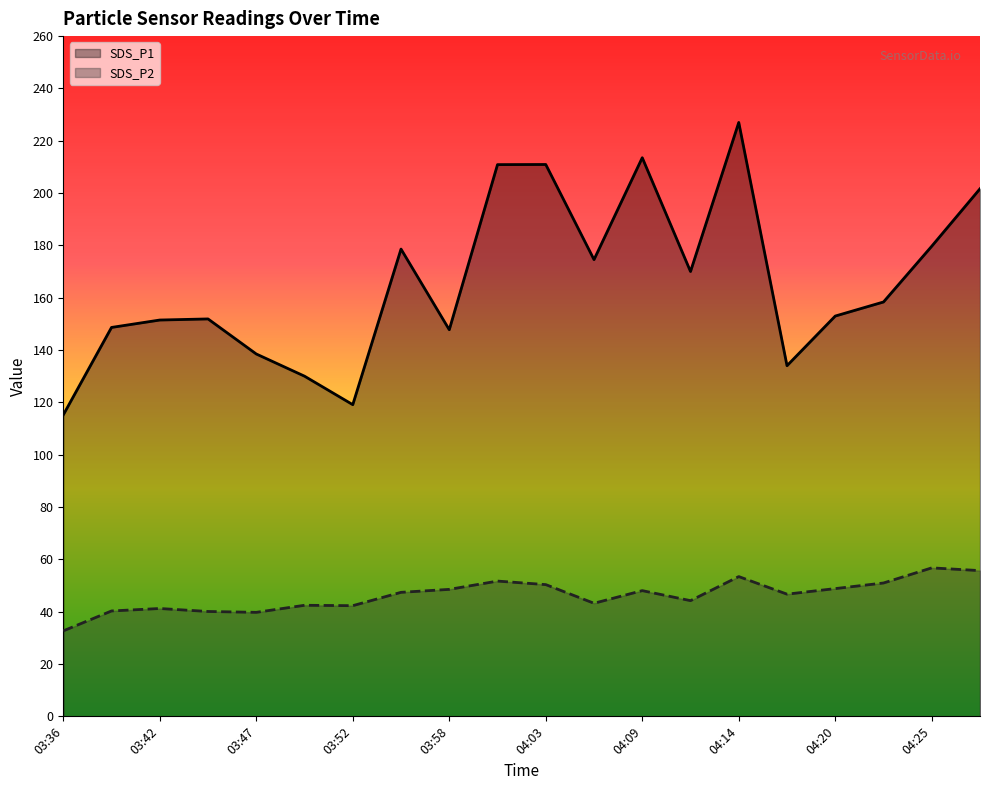

Which has a higher value, 04:23 or 03:55?

03:55